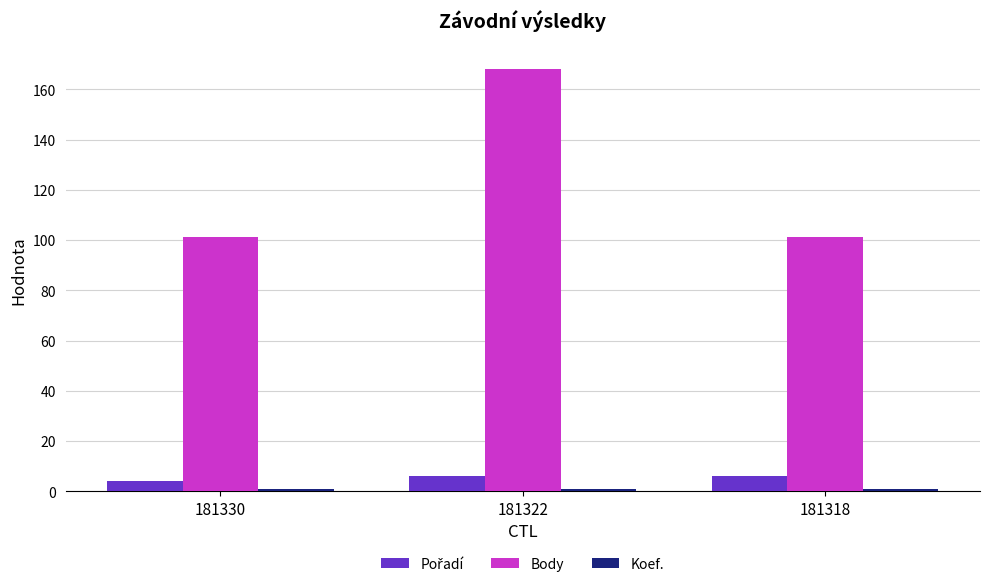

At how many categories does at least one series exceed 163?

1